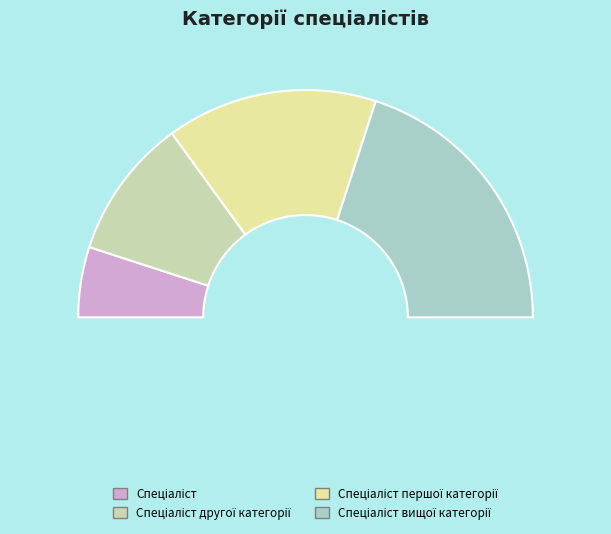

How many segments does this pie chart have?

4